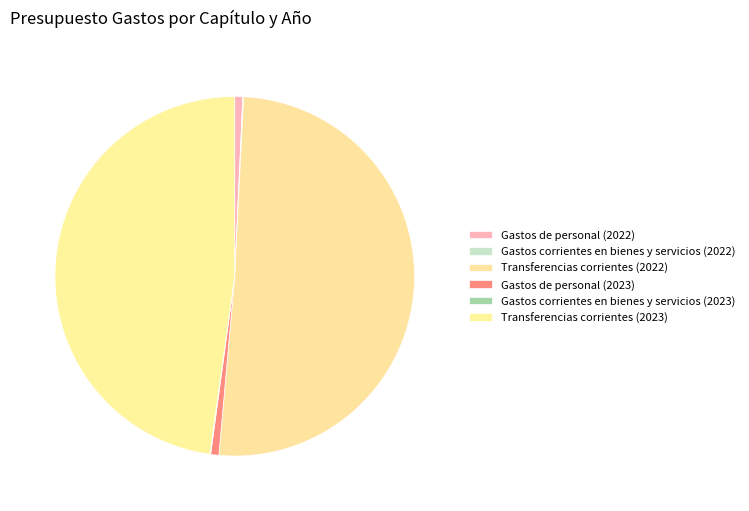

What is the largest slice in the pie chart?

Transferencias corrientes (2022)